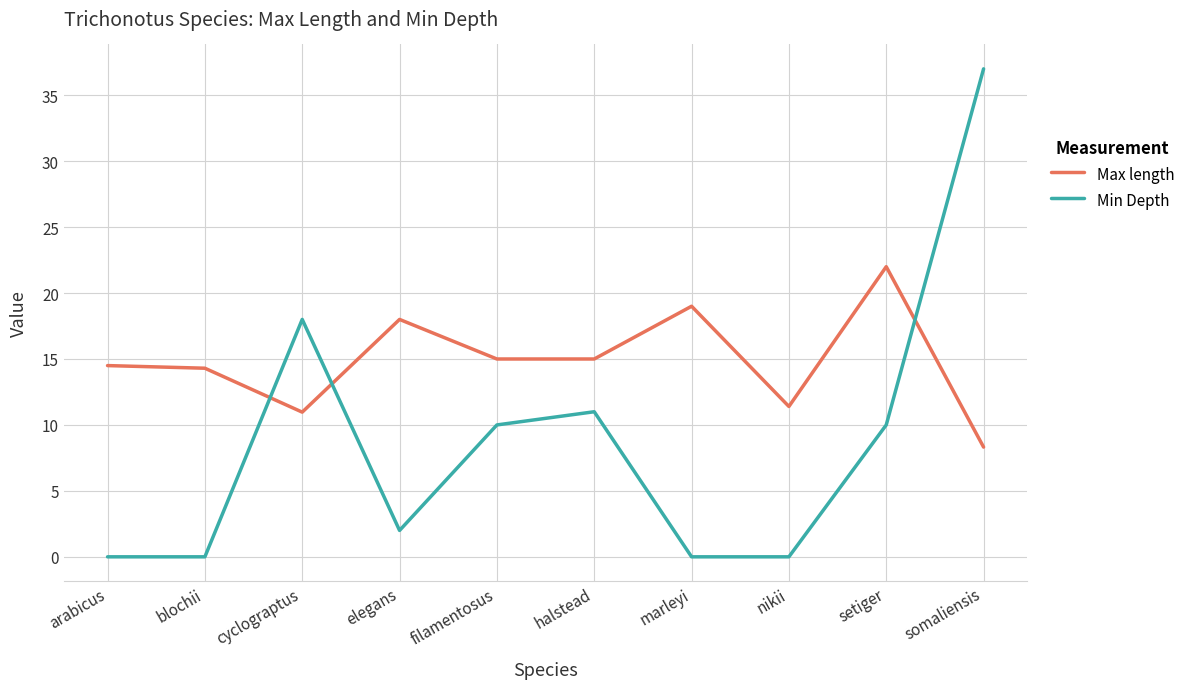

At which category is the sum across all series the highest?

somaliensis